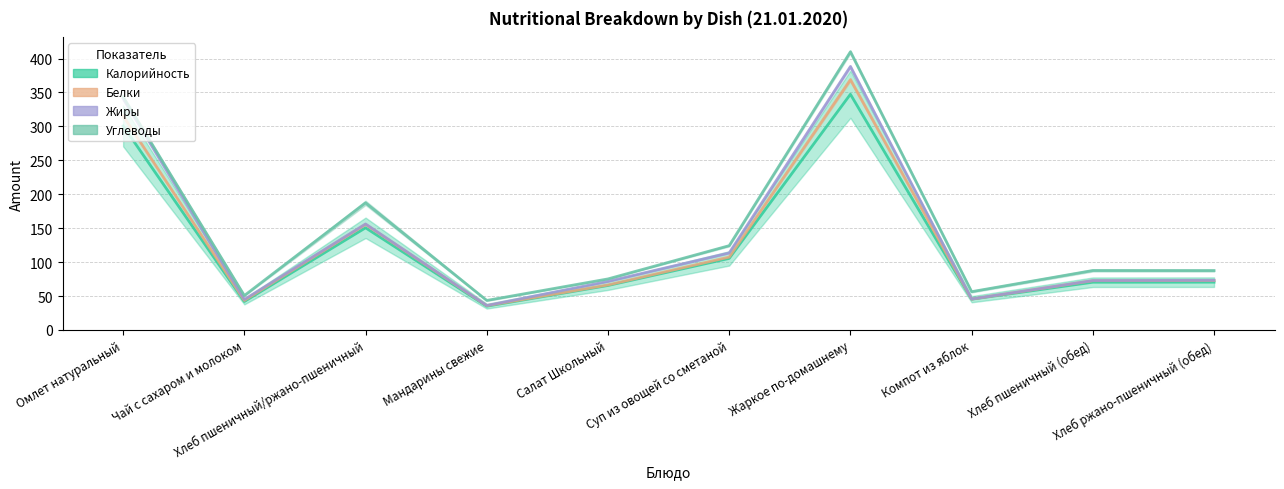

The value of Калорийность at Жаркое по-домашнему is 549.5. True or false?

False